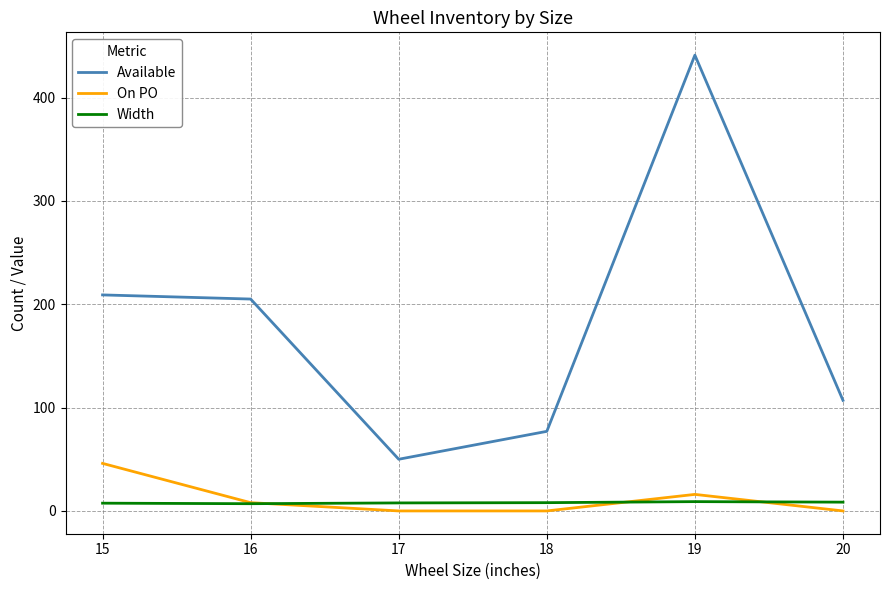

Is the value of Available at 18 greater than the value of On PO at 20?

Yes